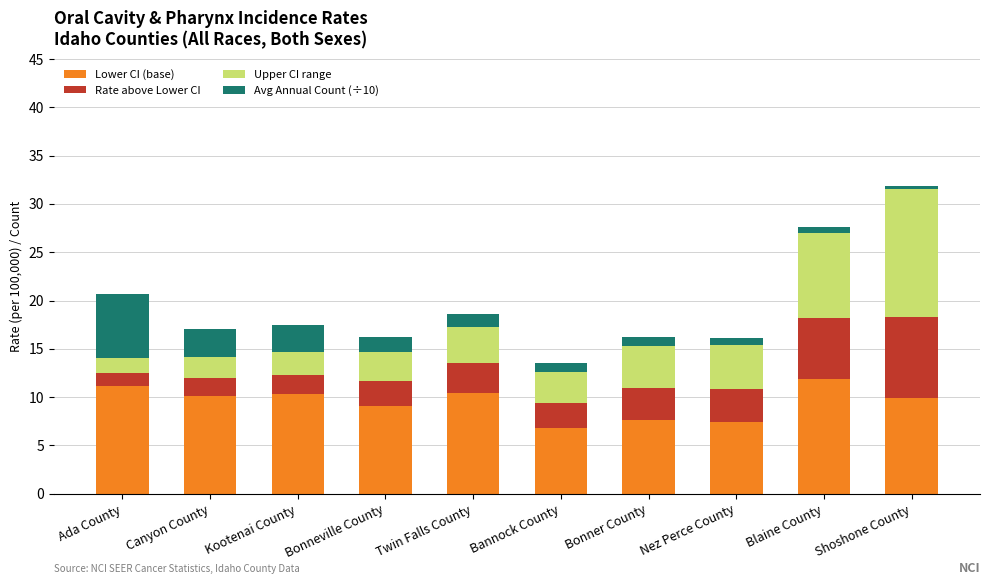

The value of Lower CI (base) at Kootenai County is 10.3. True or false?

True